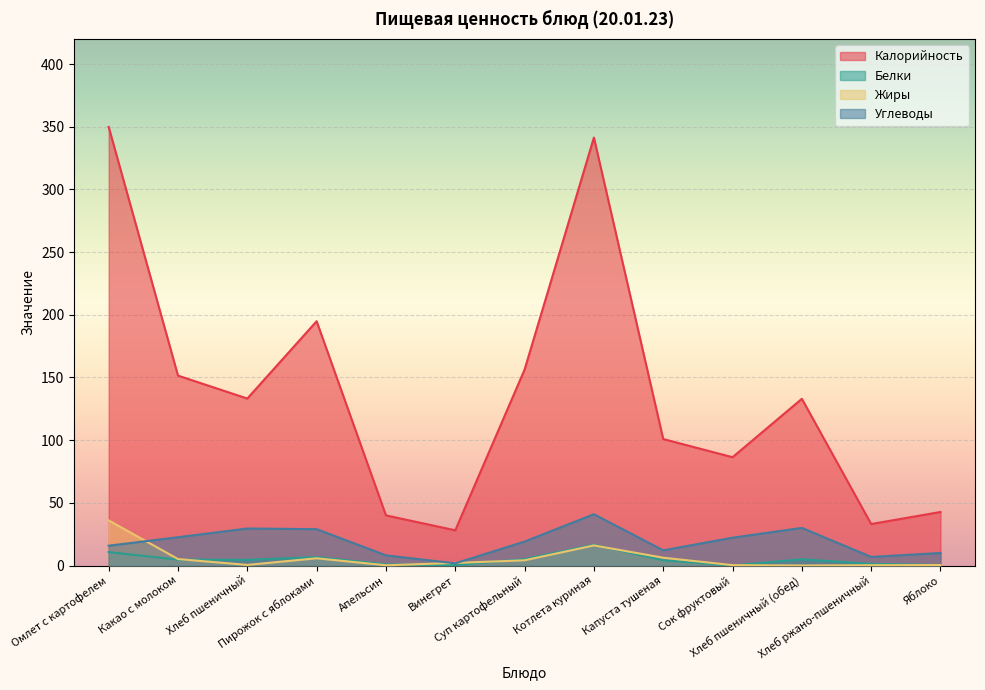

Which series has the largest range (max minus min)?

Калорийность